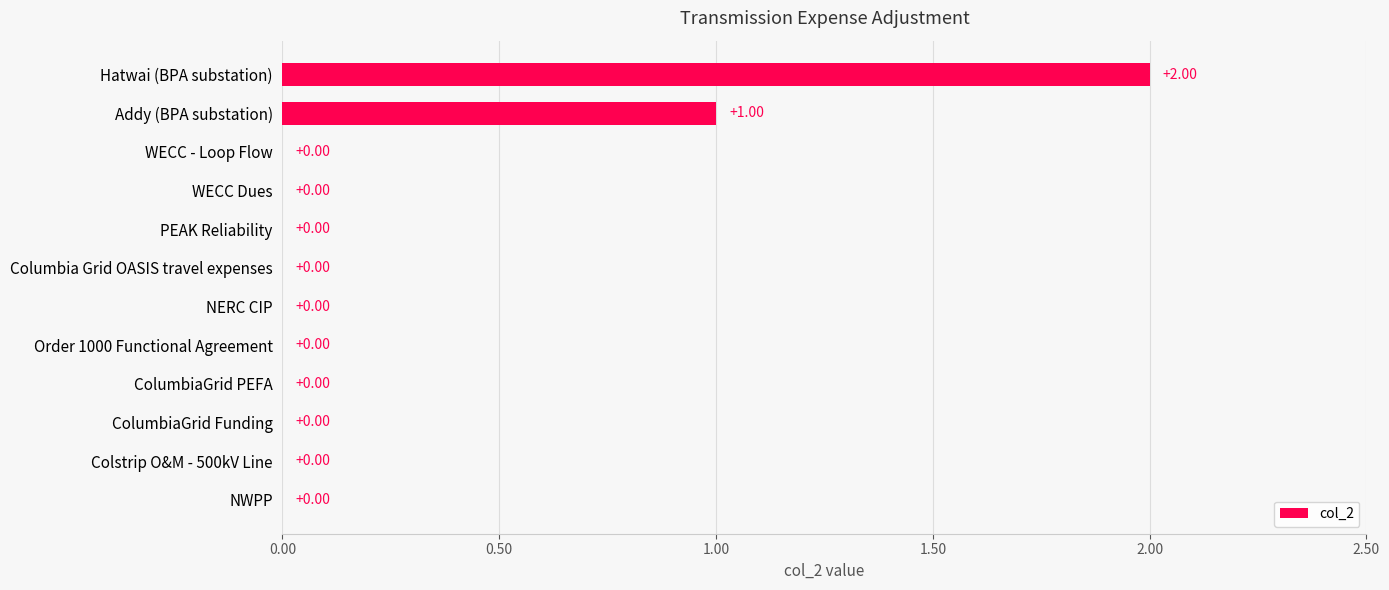

At which category does the chart reach its peak across all series?

Hatwai (BPA substation)